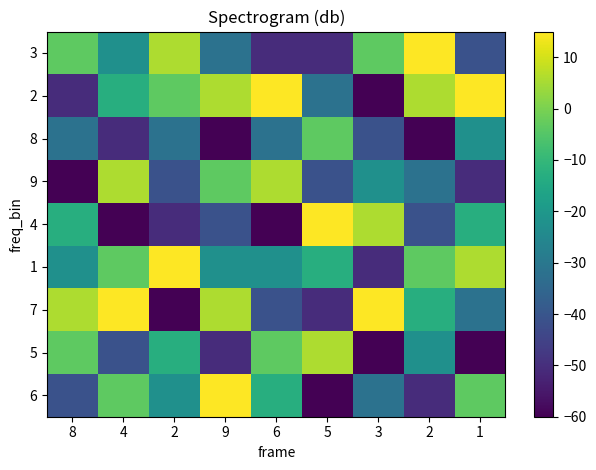

Reading left to right, what are all the values shown in this chart?

6: 8=-41.2	4=-3.8	2=-22.5	9=15.0	6=-13.1	5=-60.0	3=-31.9	2=-50.6	1=-3.8
5: 8=-3.8	4=-41.2	2=-13.1	9=-50.6	6=-3.8	5=5.6	3=-60.0	2=-22.5	1=-60.0
7: 8=5.6	4=15.0	2=-60.0	9=5.6	6=-41.2	5=-50.6	3=15.0	2=-13.1	1=-31.9
1: 8=-22.5	4=-3.8	2=15.0	9=-22.5	6=-22.5	5=-13.1	3=-50.6	2=-3.8	1=5.6
4: 8=-13.1	4=-60.0	2=-50.6	9=-41.2	6=-60.0	5=15.0	3=5.6	2=-41.2	1=-13.1
9: 8=-60.0	4=5.6	2=-41.2	9=-3.8	6=5.6	5=-41.2	3=-22.5	2=-31.9	1=-50.6
8: 8=-31.9	4=-50.6	2=-31.9	9=-60.0	6=-31.9	5=-3.8	3=-41.2	2=-60.0	1=-22.5
2: 8=-50.6	4=-13.1	2=-3.8	9=5.6	6=15.0	5=-31.9	3=-60.0	2=5.6	1=15.0
3: 8=-3.8	4=-22.5	2=5.6	9=-31.9	6=-50.6	5=-50.6	3=-3.8	2=15.0	1=-41.2